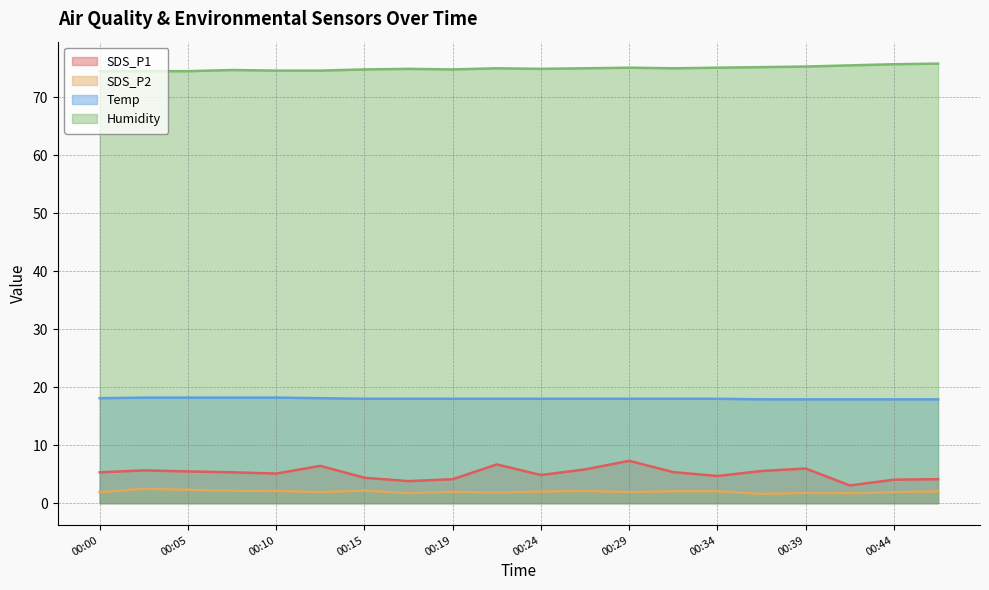

Read the SDS_P2 value at 00:15.

2.2